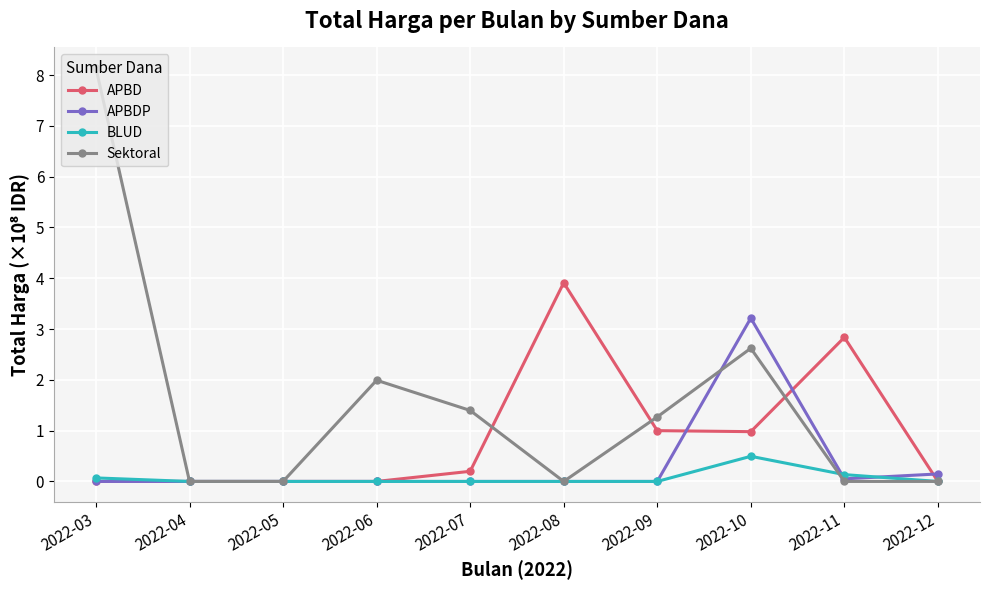

What are all the series names shown in the legend?

APBD, APBDP, BLUD, Sektoral